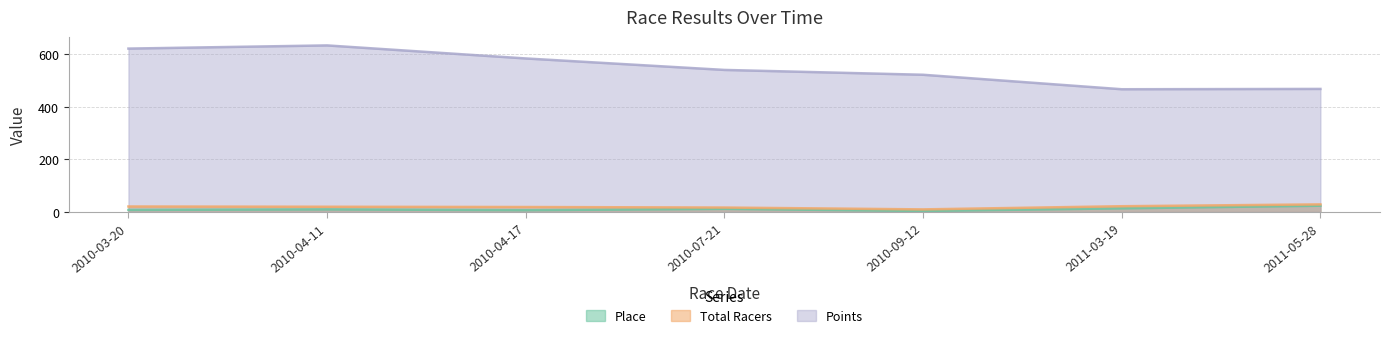

What is the sum of the Place values at 2010-07-21 and 2010-04-17?

19.0